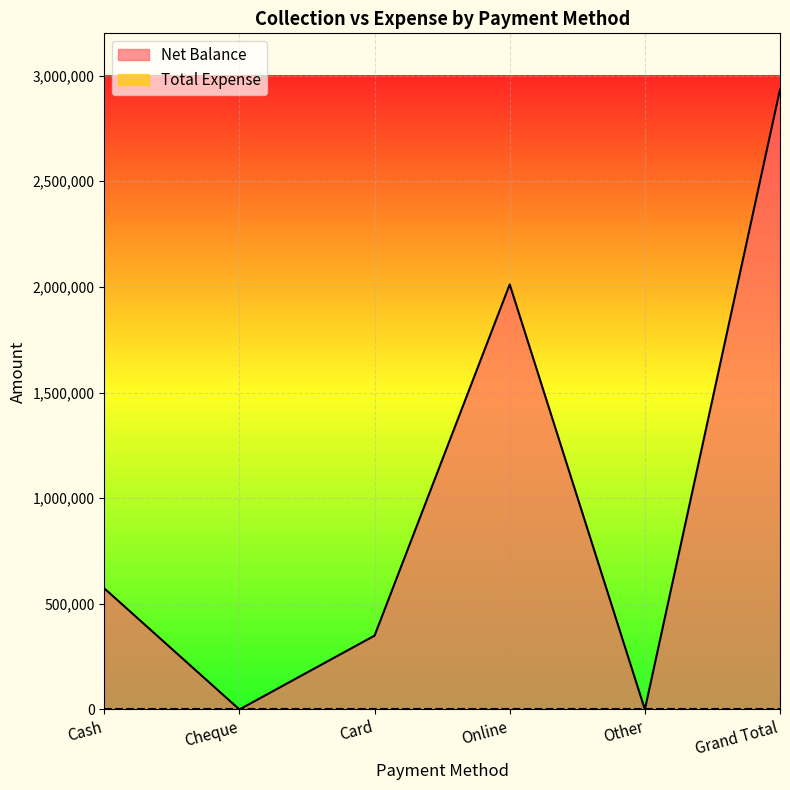

What position from the right is Online?

3